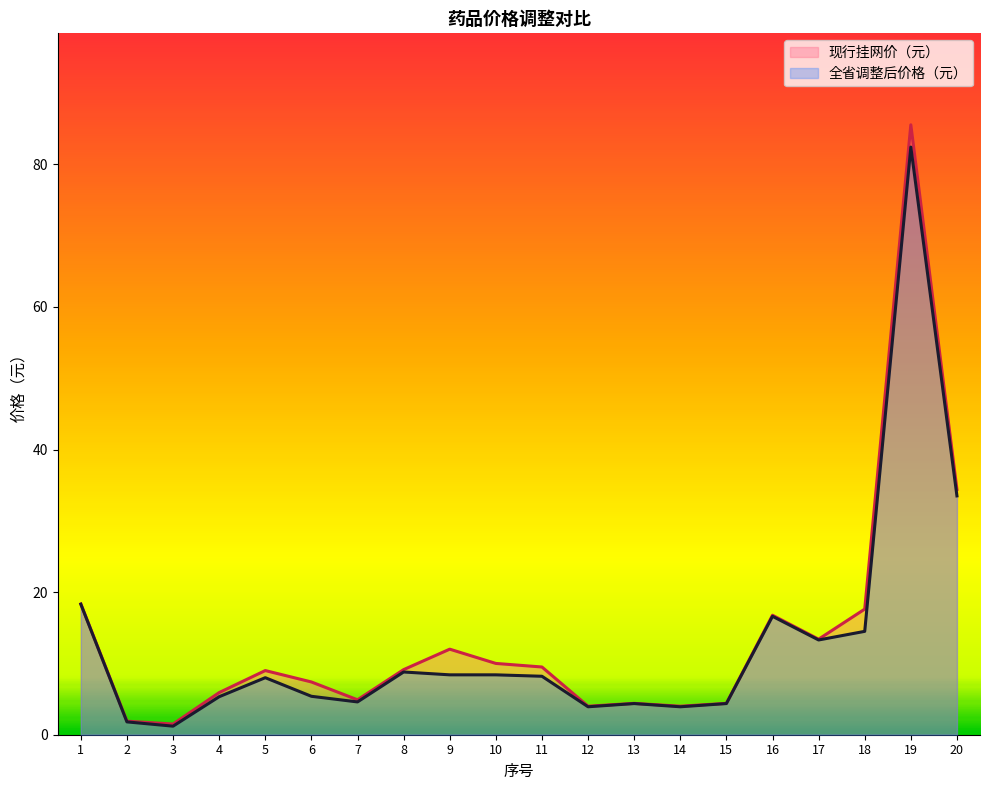

List the labels in order of 现行挂网价（元） value, smallest first.

3, 2, 12, 14, 13, 15, 7, 4, 6, 5, 8, 11, 10, 9, 17, 16, 18, 1, 20, 19